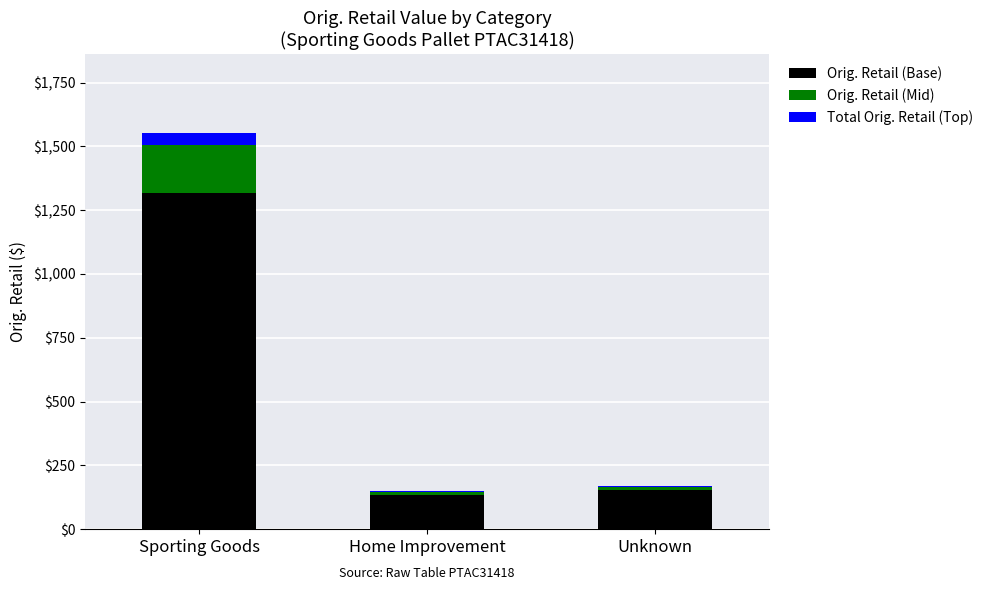

At which label does Orig. Retail (Base) reach its peak?

Sporting Goods